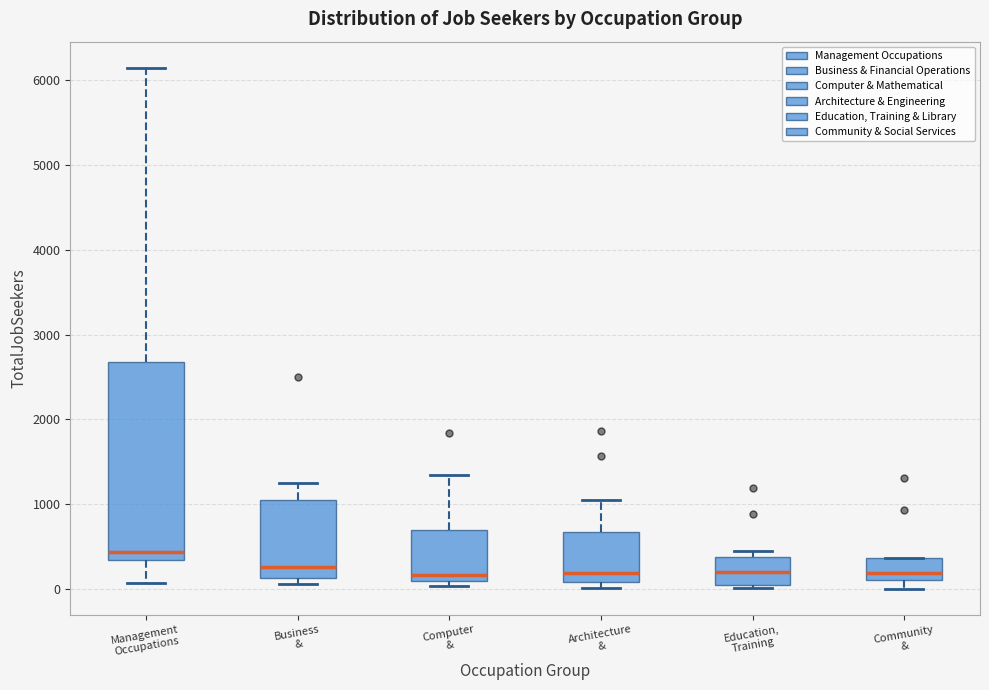

Reading left to right, transcribe this box plot: for each box, give where its median line is, the range the box spans, and where its two whiskers end, as read against the y-axis. The values are not printed on the chart, so give them approximately, as read against the axis.

Management Occupations: median 400, box 300 to 2700, whiskers 100 to 6100
Business &: median 300, box 100 to 1100, whiskers 100 (just below the box's lower edge) to 1300
Computer &: median 200, box 100 to 700, whiskers 0 to 1300
Architecture &: median 200, box 100 to 700, whiskers 0 to 1100
Education, Training: median 200, box 0 to 400, whiskers 0 (just below the box's lower edge) to 400 (just above the box's upper edge)
Community &: median 200, box 100 to 400, whiskers 0 to 400